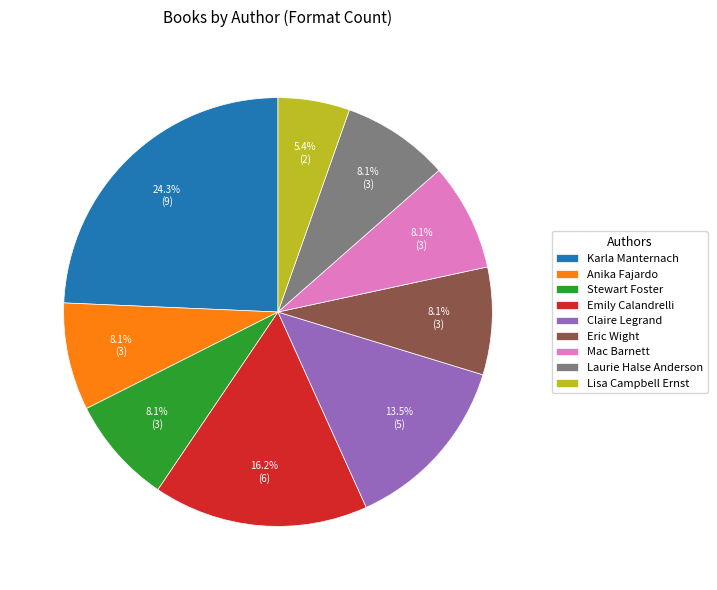

How much of the chart is everything except Laurie Halse Anderson?

91.9%